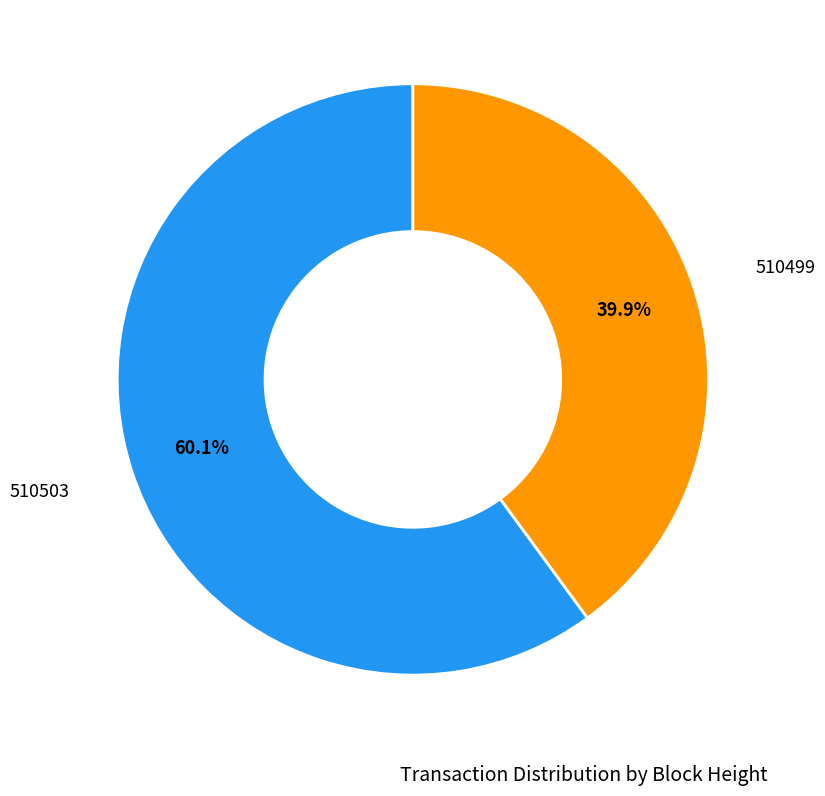

Is there any slice that represents more than half of the pie?

Yes